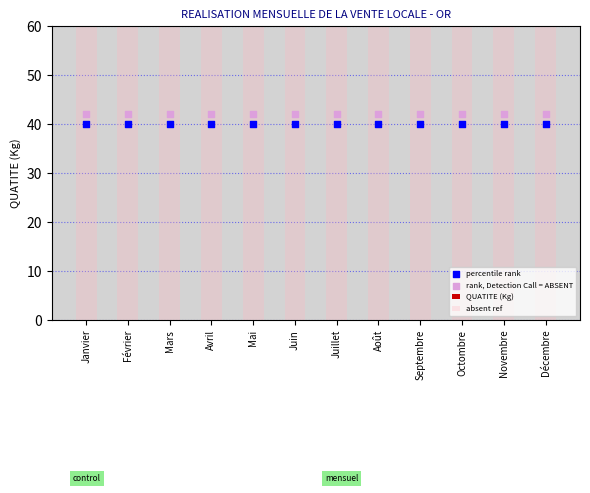

Which series reaches the maximum Y coordinate?

absent ref